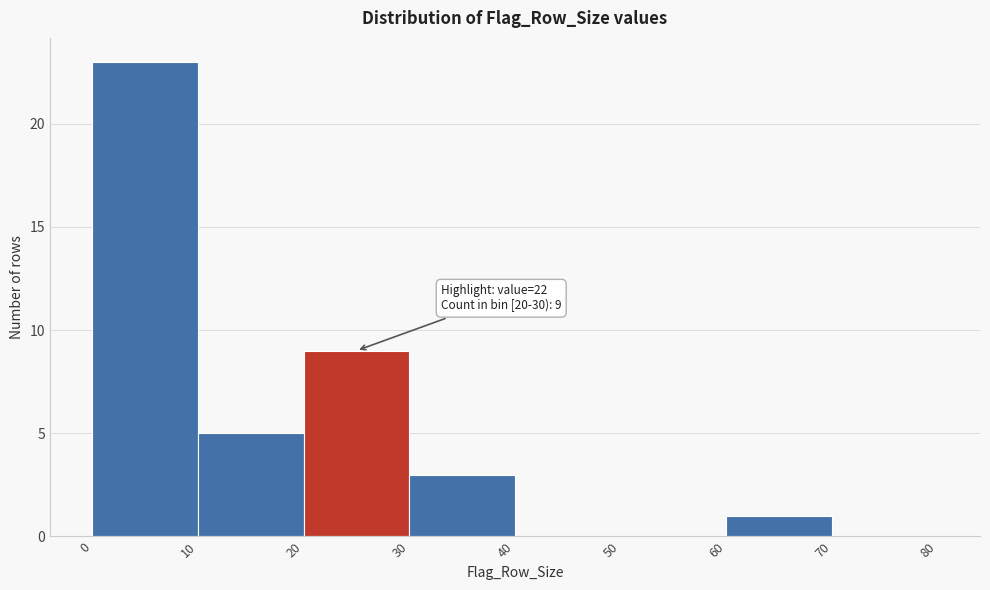

Which range on the x-axis has the tallest bar?

0 to 10